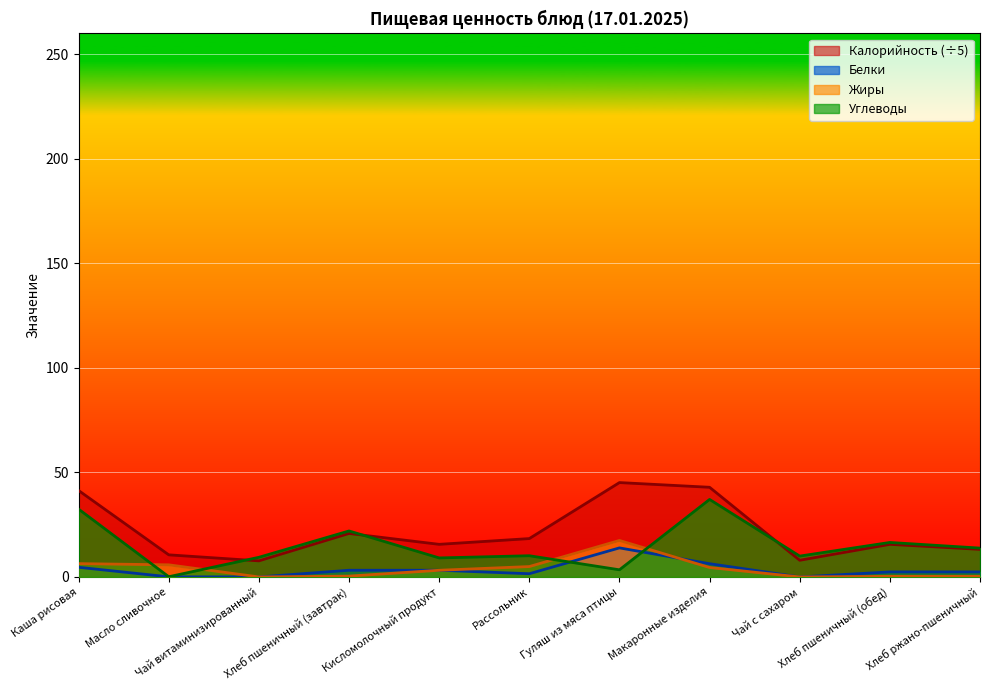

What is the sum of the Калорийность values at Каша рисовая and Хлеб пшеничный (обед)?

57.0